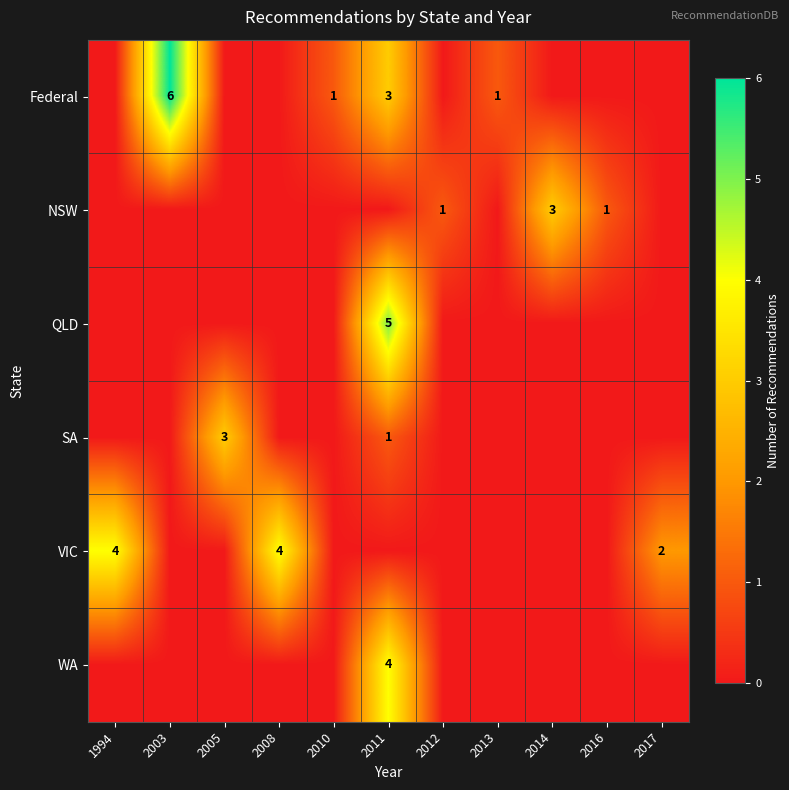

What is the difference between the highest and lowest values at 2012?

1